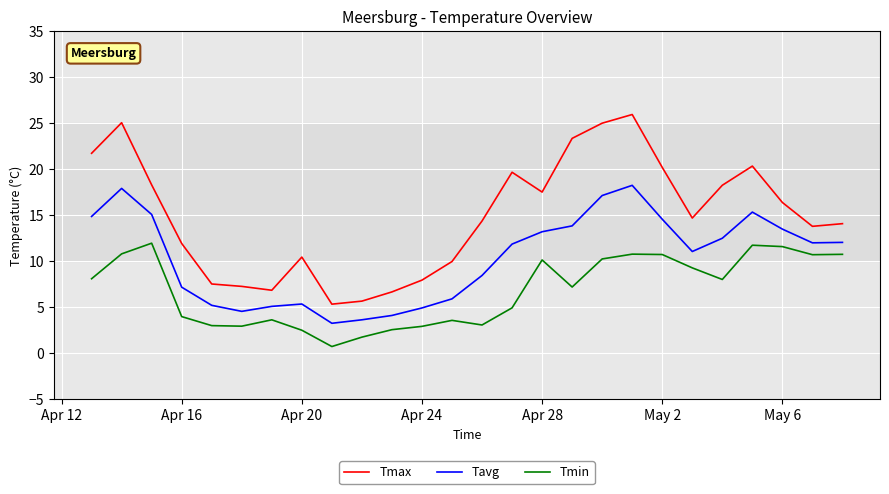

List the series in order of their peak value, lowest first.

Tmin, Tavg, Tmax